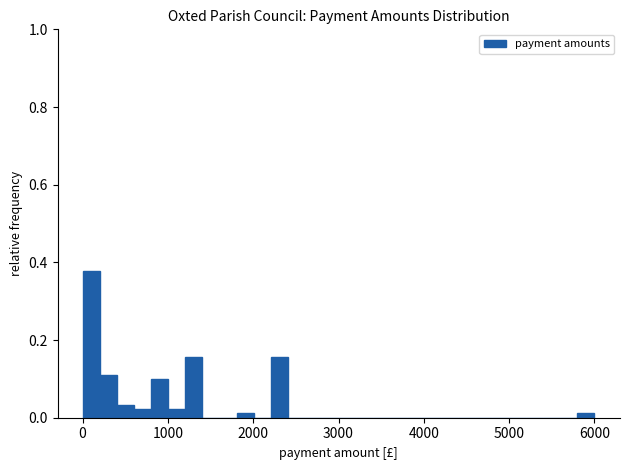

Around what value on the x-axis is the tallest bar? Give the approximate position of its centre, as read against the axis.

100